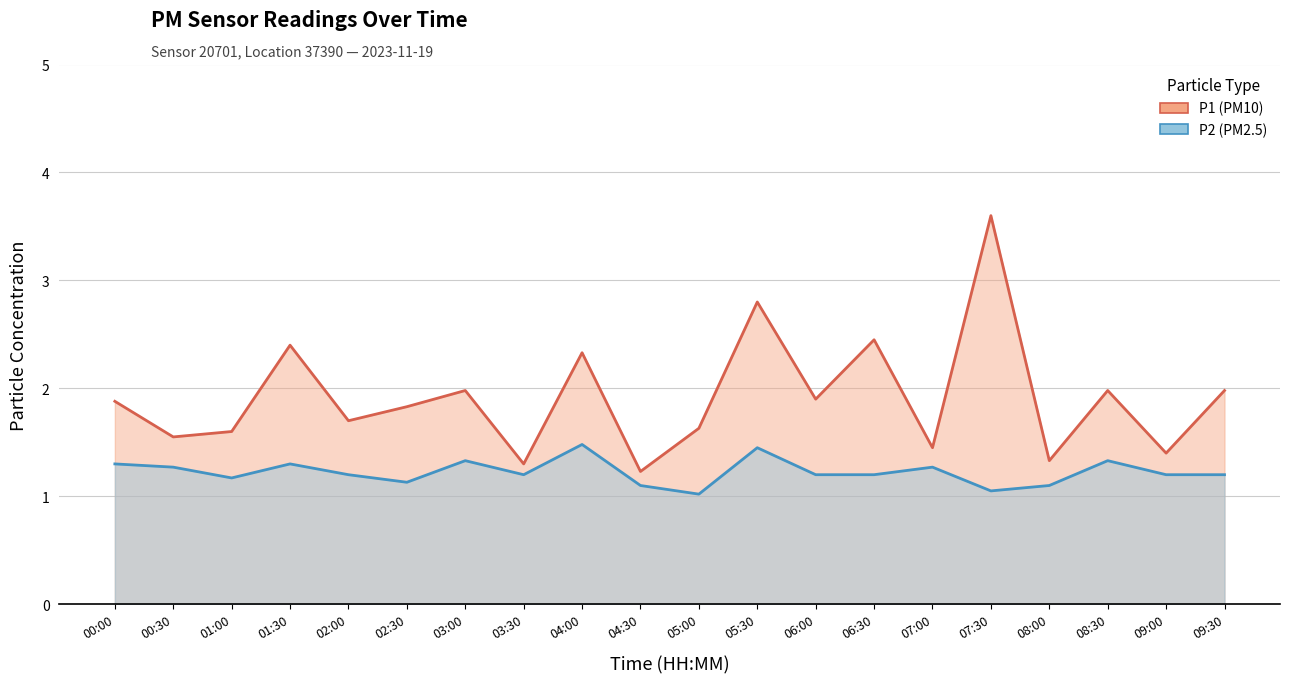

At which label is P1 closest to 2?

03:00